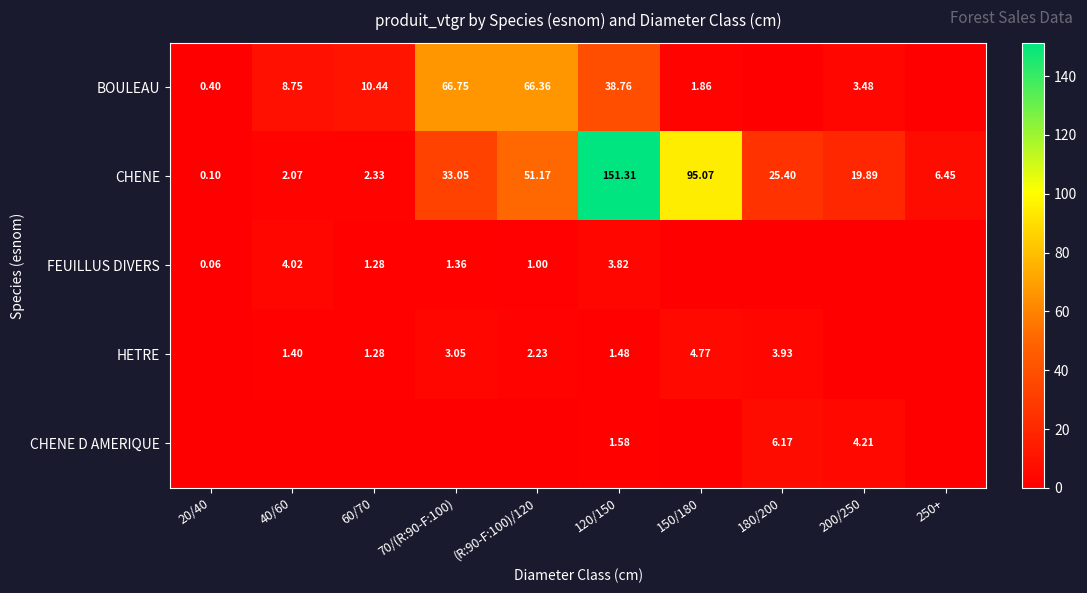

At how many categories does at least one series exceed 83?

2